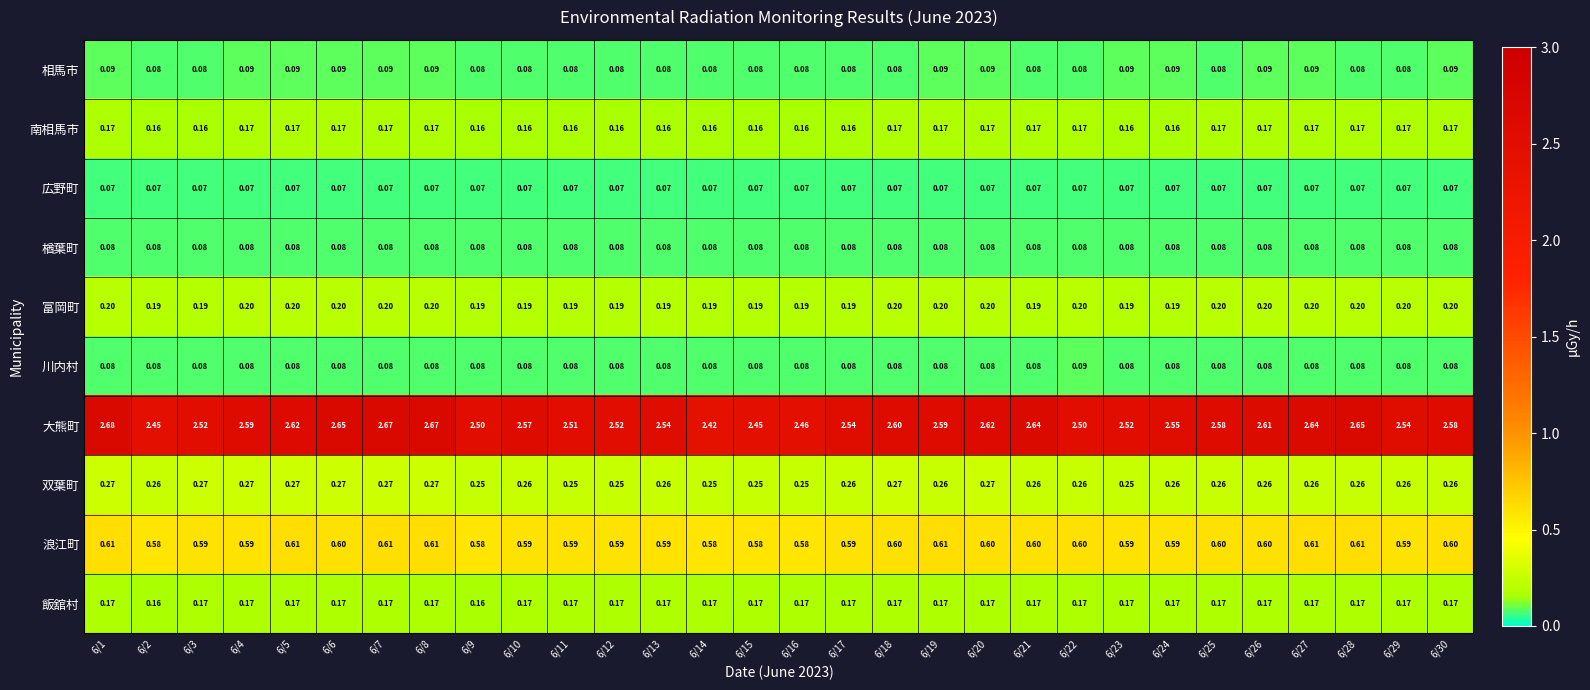

Is the value of 浪江町 at 6/23 greater than the value of 富岡町 at 6/10?

Yes